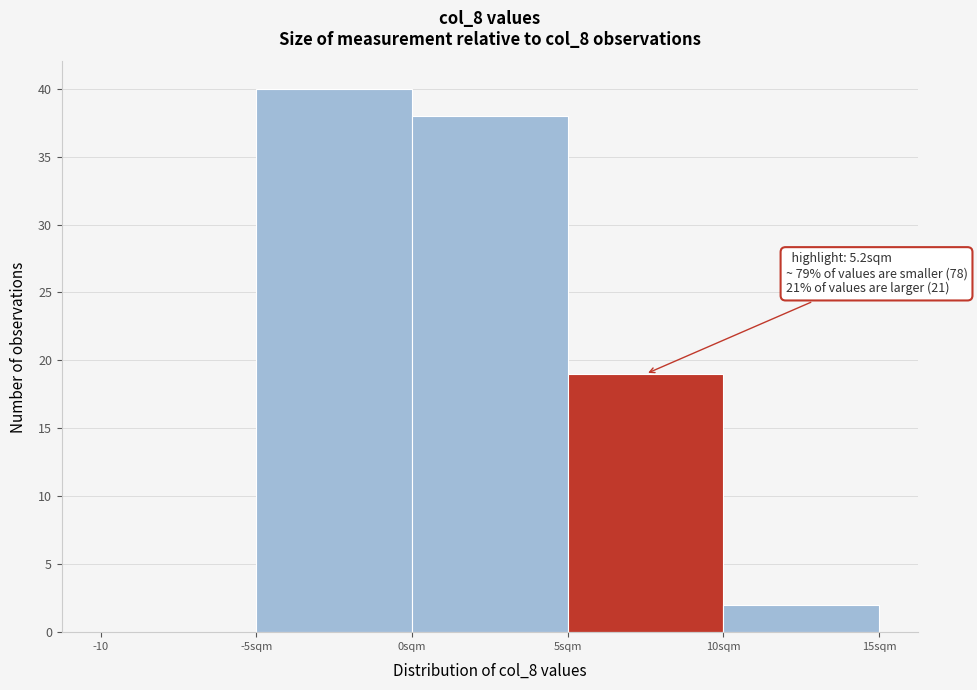

Reading right to left, list all the values displayed in this chart.

10sqm=2	5sqm=19	0sqm=38	-5sqm=40	-10=0